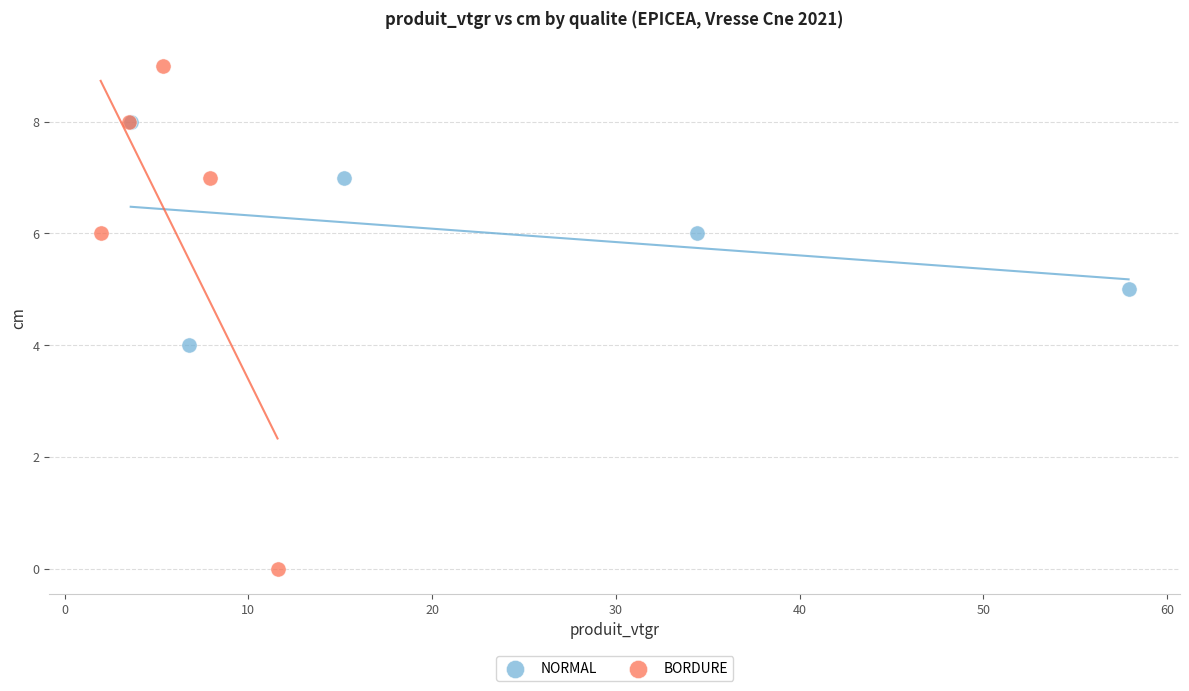

Which series has the widest spread of Y values?

BORDURE